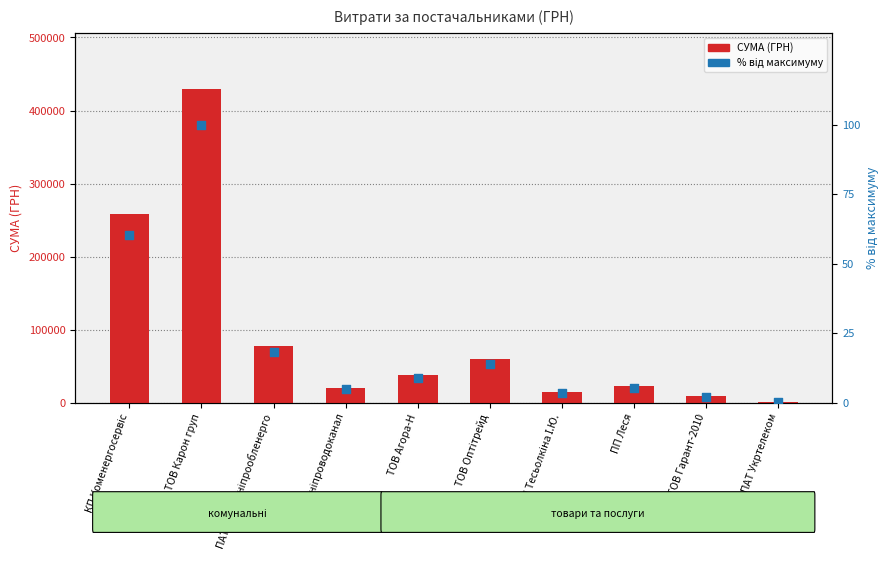

What is the total value across all series at ПАТ Укртелеком?

1726.8